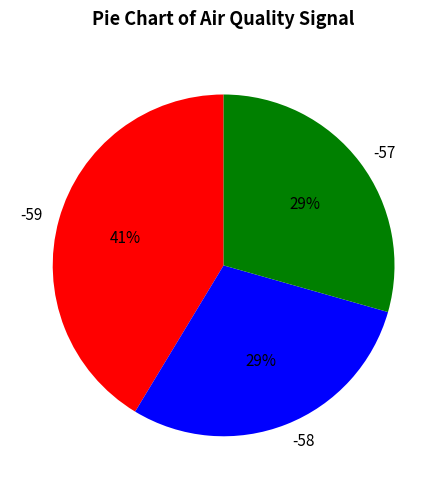

To the nearest percent, what is the average slice percentage?

33%